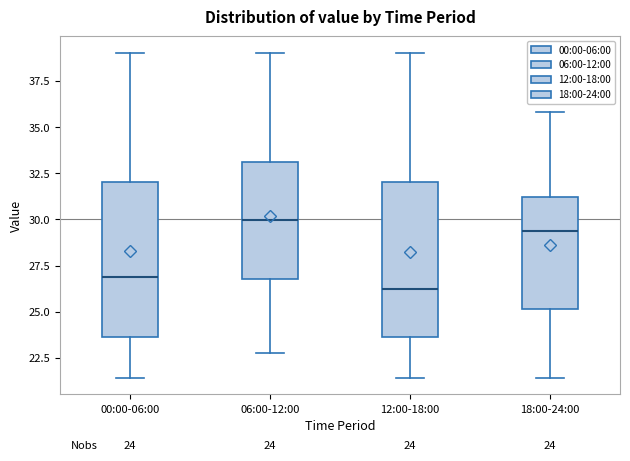

Which box has the lowest median line?

12:00-18:00